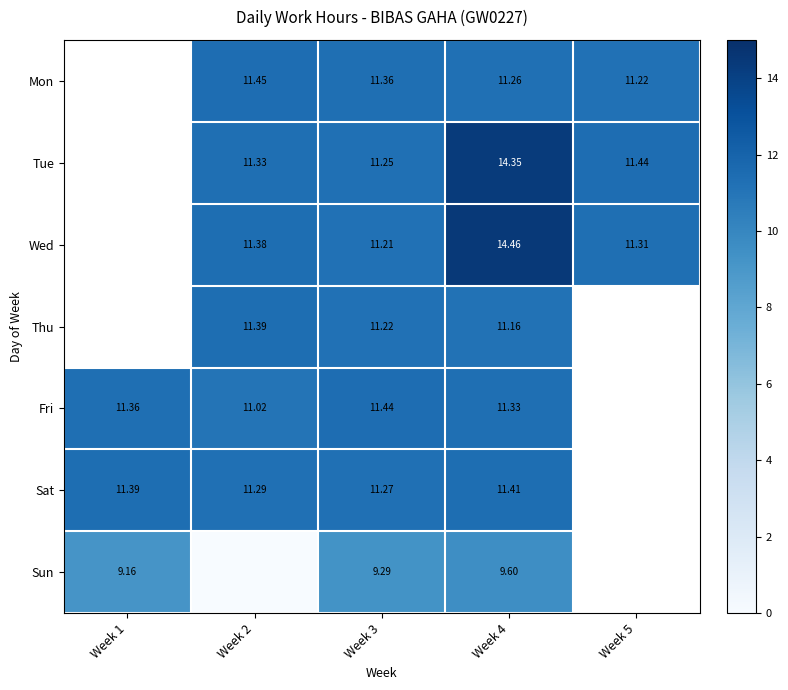

Where does the Sun series first go above 9?

Week 1